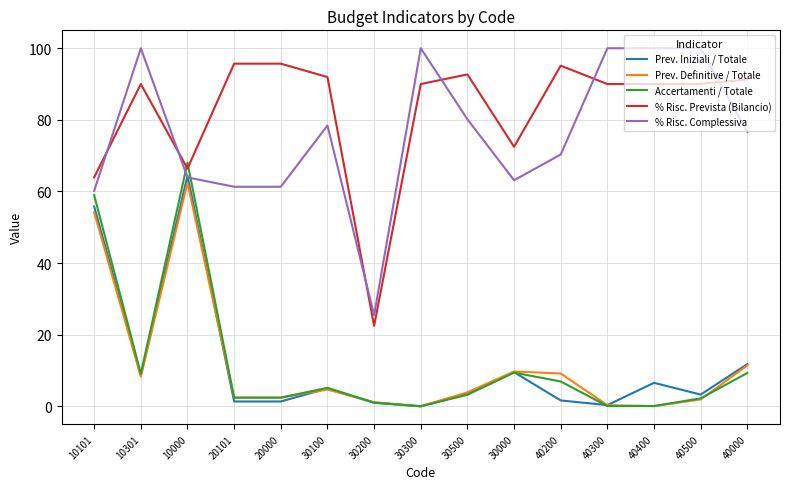

Which series has the largest range (max minus min)?

% Risc. Complessiva